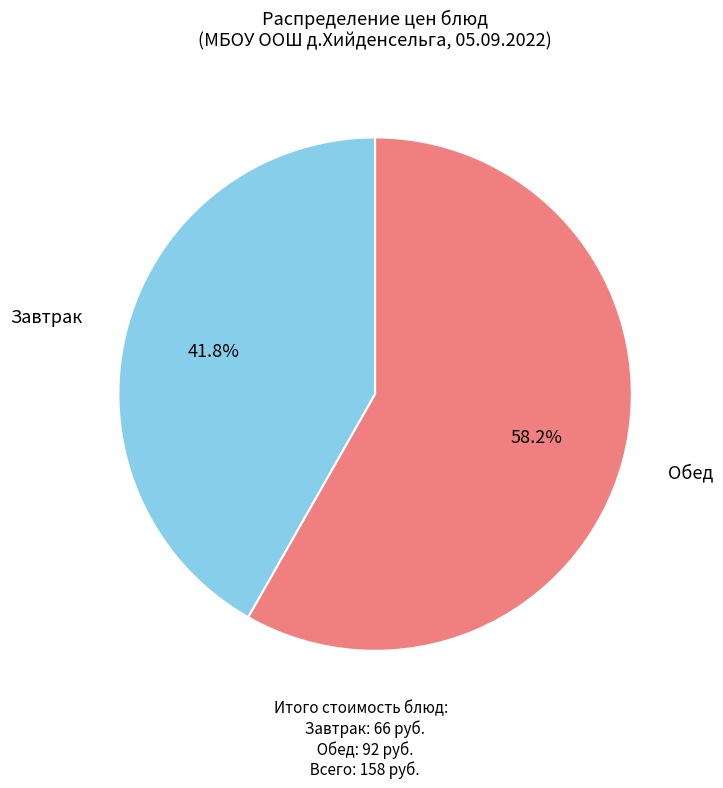

How many segments does this pie chart have?

2